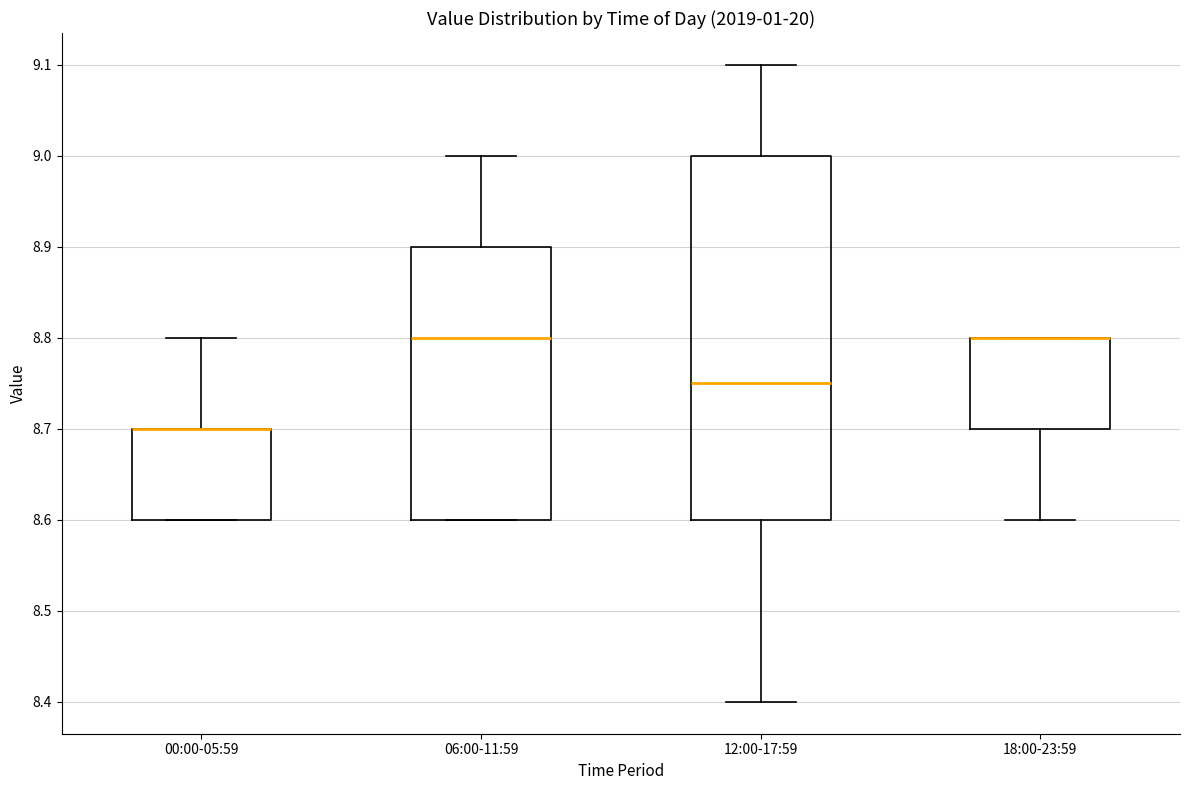

Comparing the boxes themselves (not the whiskers), which one is the tallest?

12:00-17:59